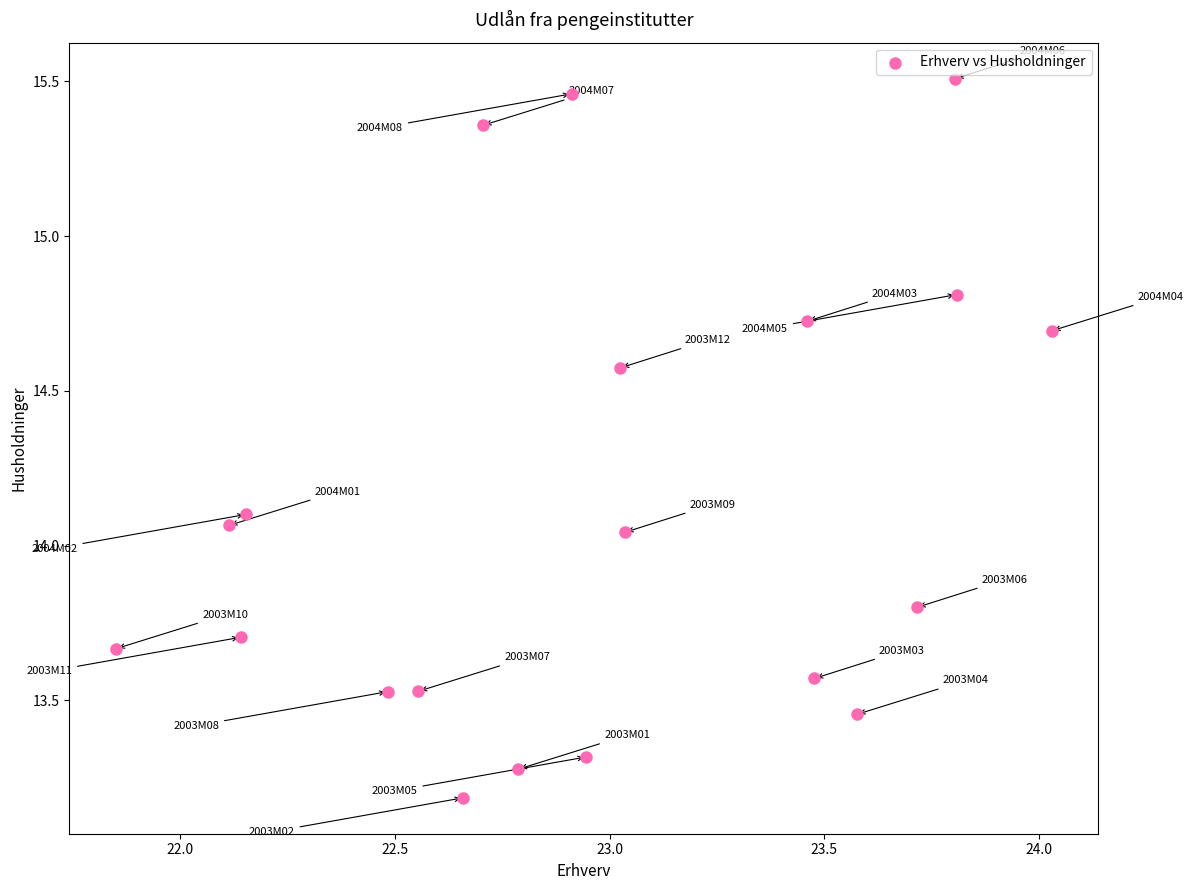

What is the range of X values (max minus min)?

2.2